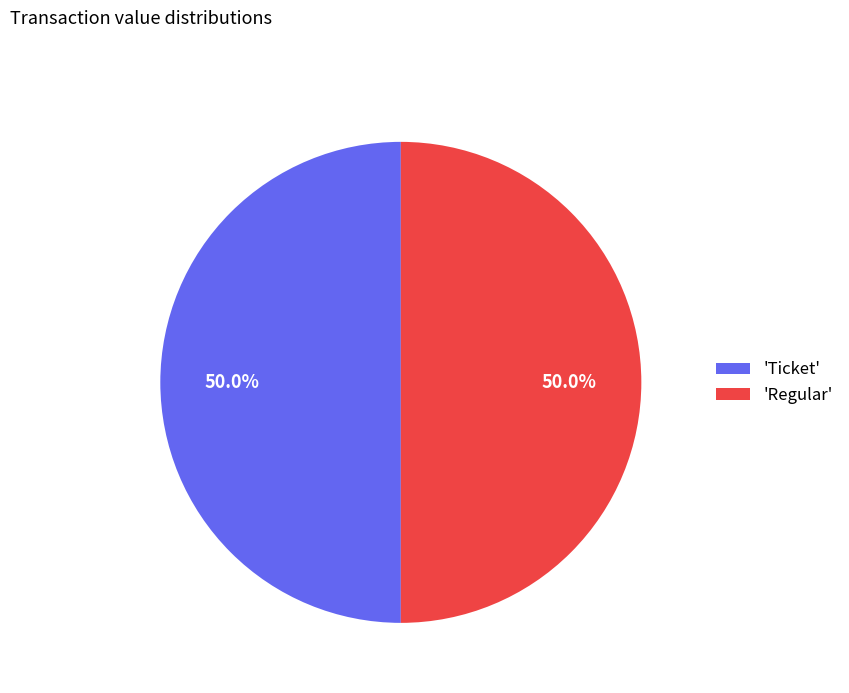

Is the sum of 'Regular' and 'Ticket' greater than half?

Yes